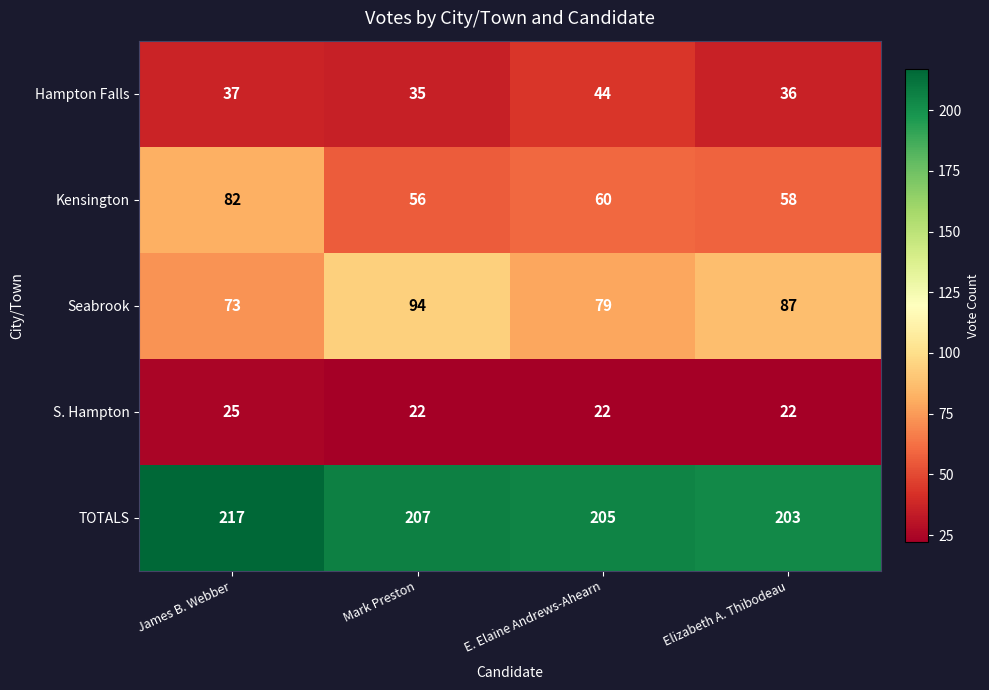

At which category is the sum across all series the highest?

James B. Webber